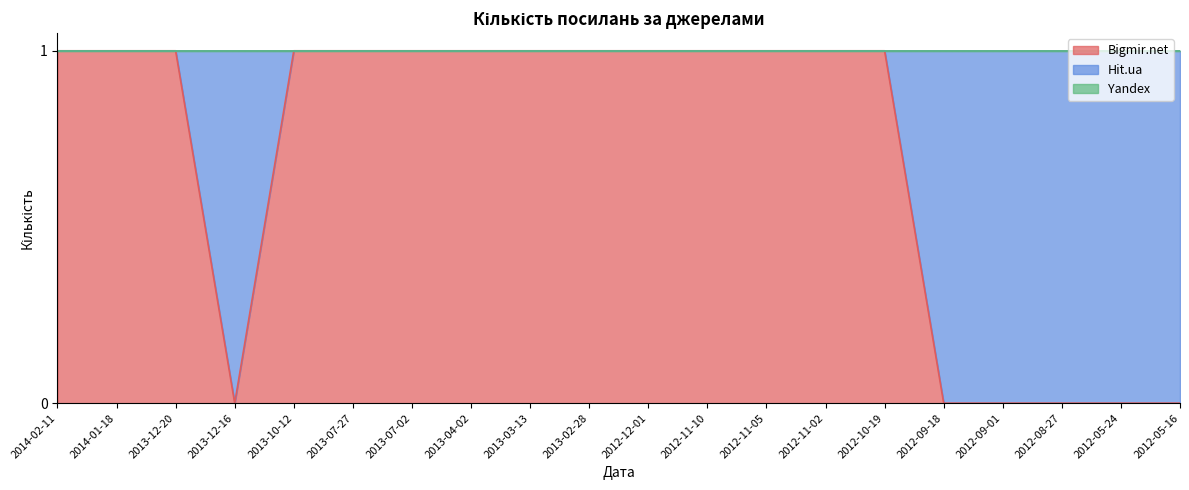

Is it true that Hit.ua equals 0 at 2014-02-11?

True